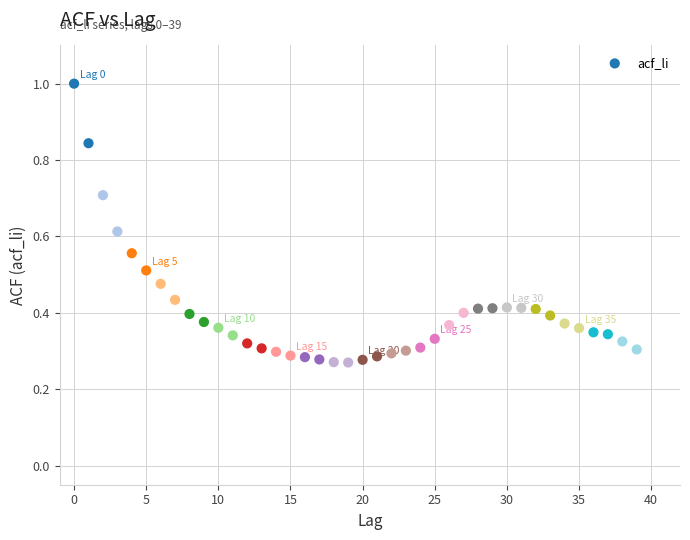

What is the range of Y values (max minus min)?

0.7